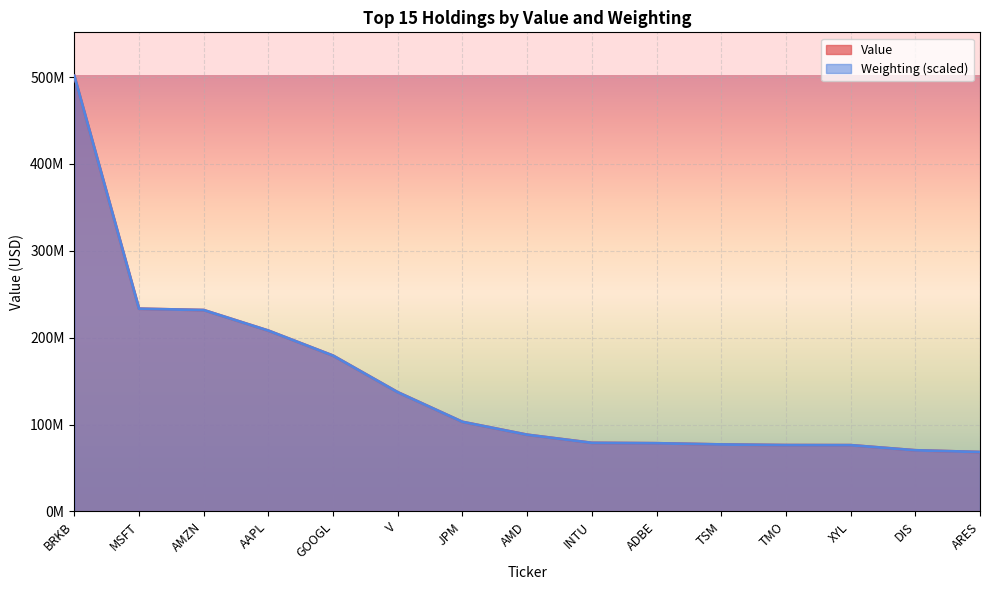

At which category does the chart reach its minimum across all series?

ARES